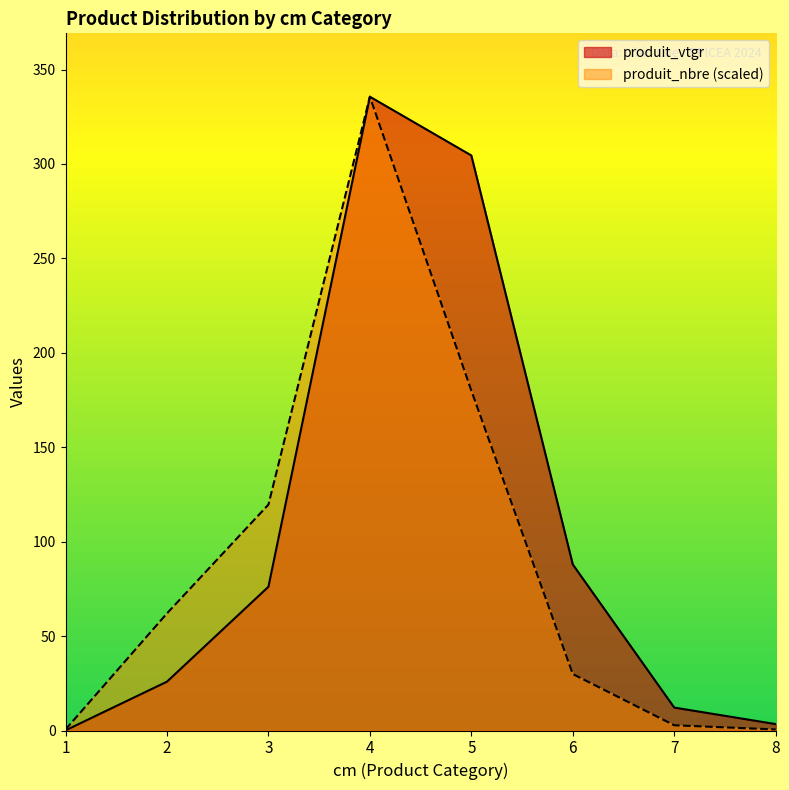

Reading left to right, list all the values displayed in this chart.

produit_vtgr: 1=0.1	2=25.9	3=76.1	4=335.6	5=304.5	6=87.9	7=12.1	8=3.4
produit_nbre: 1=0.6	2=62.0	3=119.6	4=335.6	5=180.0	6=29.9	7=2.8	8=0.6